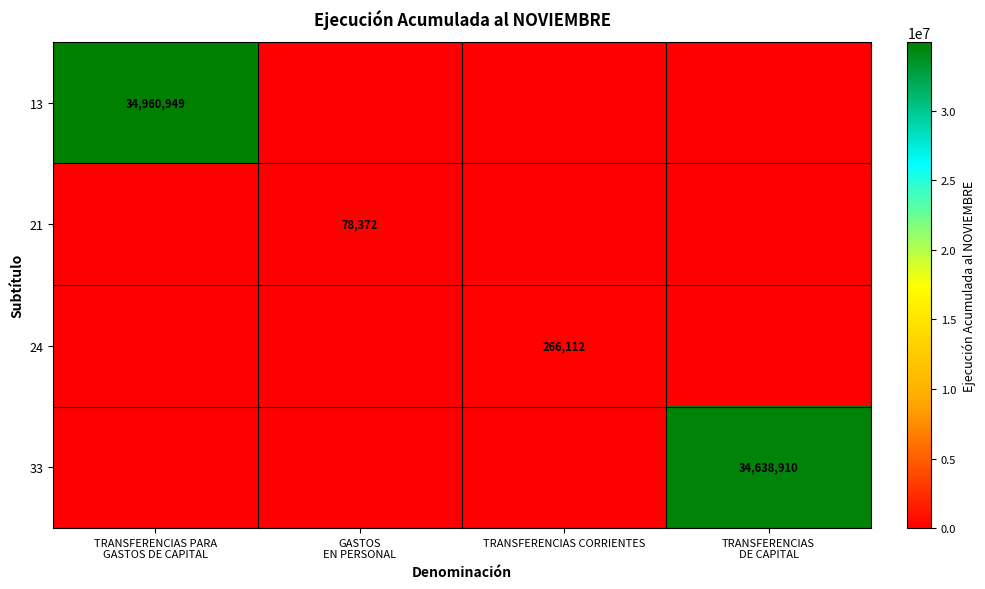

Which category has the highest value in the 21 series?

GASTOS EN PERSONAL